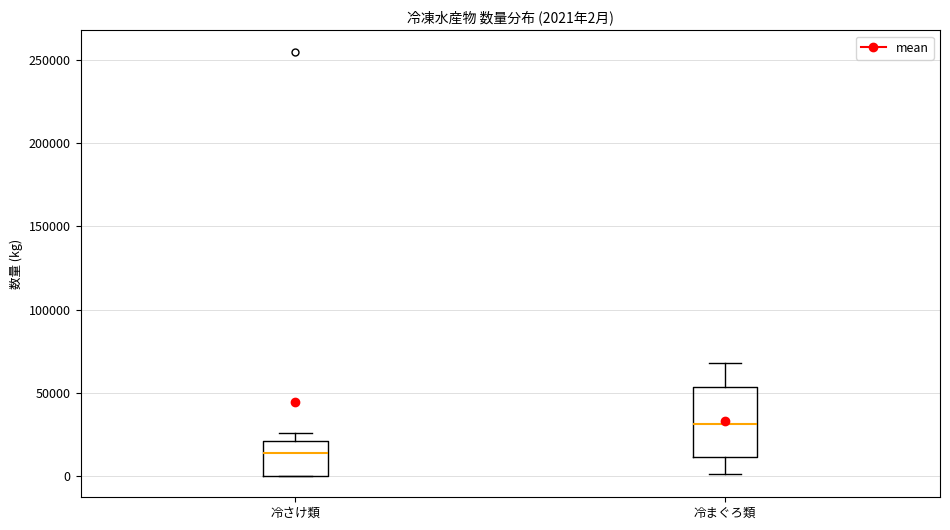

Comparing the boxes themselves (not the whiskers), which one is the tallest?

冷まぐろ類